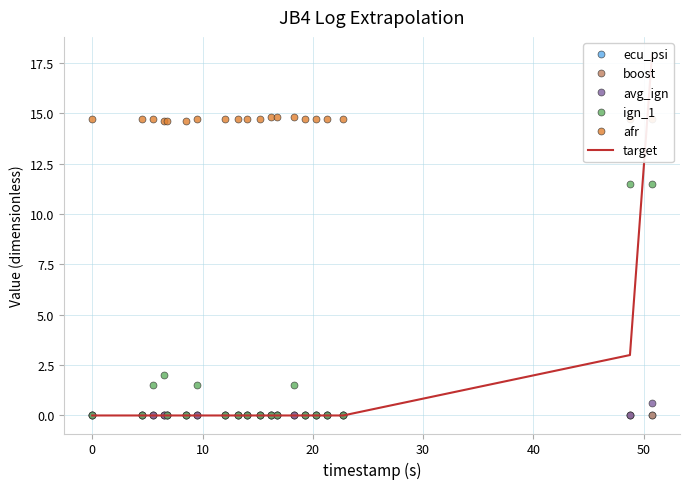

Reading left to right, extract all data points from this chart.

ecu_psi: 0.0	0.0	0.0	0.0	0.0	0.0	0.0	0.0	0.0	0.0	0.0	0.0	0.0	0.0	0.0	0.0	0.0	0.0	0.0	0.0
boost: 0.0	0.0	0.0	0.0	0.0	0.0	0.0	0.0	0.0	0.0	0.0	0.0	0.0	0.0	0.0	0.0	0.0	0.0	0.0	0.0
avg_ign: 0.0	0.0	0.0	0.0	0.0	0.0	0.0	0.0	0.0	0.0	0.0	0.0	0.0	0.0	0.0	0.0	0.0	0.0	0.0	0.6
ign_1: 0.0	0.0	1.5	2.0	0.0	0.0	1.5	0.0	0.0	0.0	0.0	0.0	0.0	1.5	0.0	0.0	0.0	0.0	11.5	11.5
afr: 14.7	14.7	14.7	14.6	14.6	14.6	14.7	14.7	14.7	14.7	14.7	14.8	14.8	14.8	14.7	14.7	14.7	14.7	14.7	14.7
target: 0.0	0.0	0.0	0.0	0.0	0.0	0.0	0.0	0.0	0.0	0.0	0.0	0.0	0.0	0.0	0.0	0.0	0.0	3.0	17.9